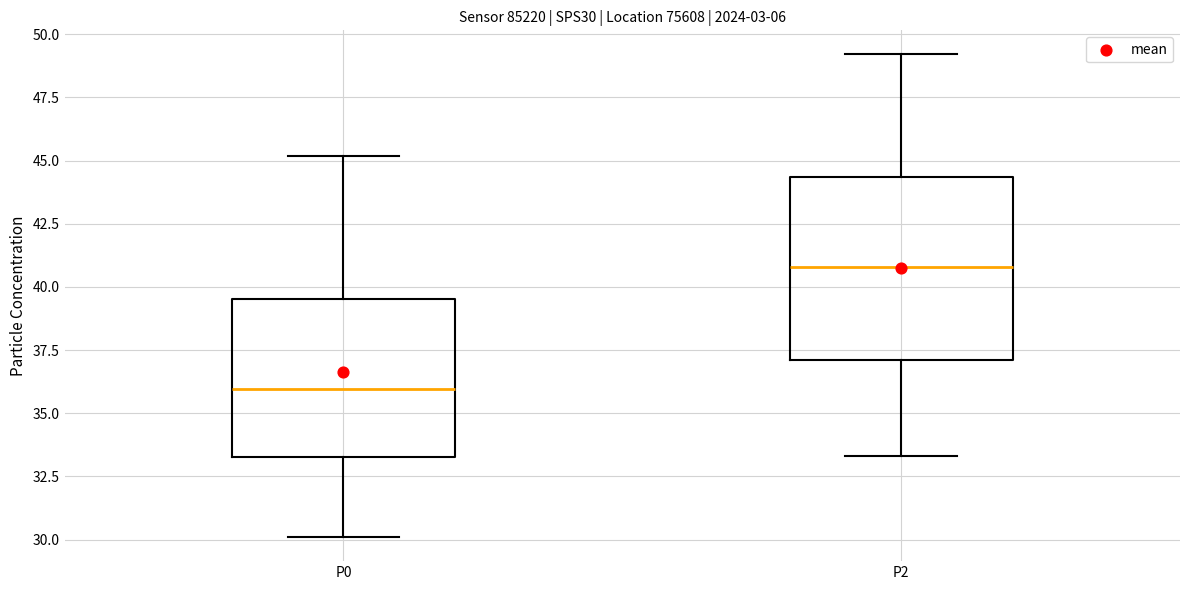

Reading left to right, read every box against the y-axis: the position of its median line, the range the box covers, and the ends of its whiskers. The values are not printed on the chart, so give them approximately, as read against the axis.

P0: median 36.0, box 33.5 to 39.5, whiskers 30.0 to 45.0
P2: median 41.0, box 37.0 to 44.5, whiskers 33.5 to 49.0